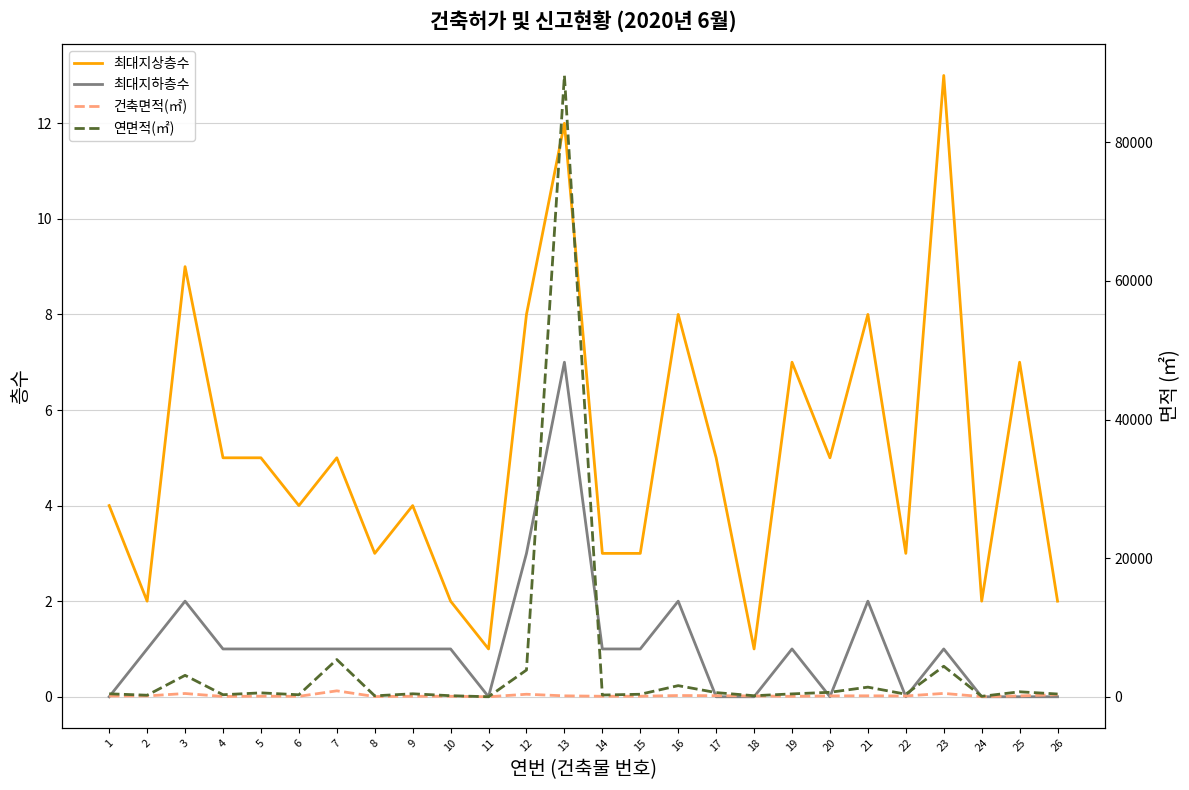

Between 17 and 12, which is larger?

12